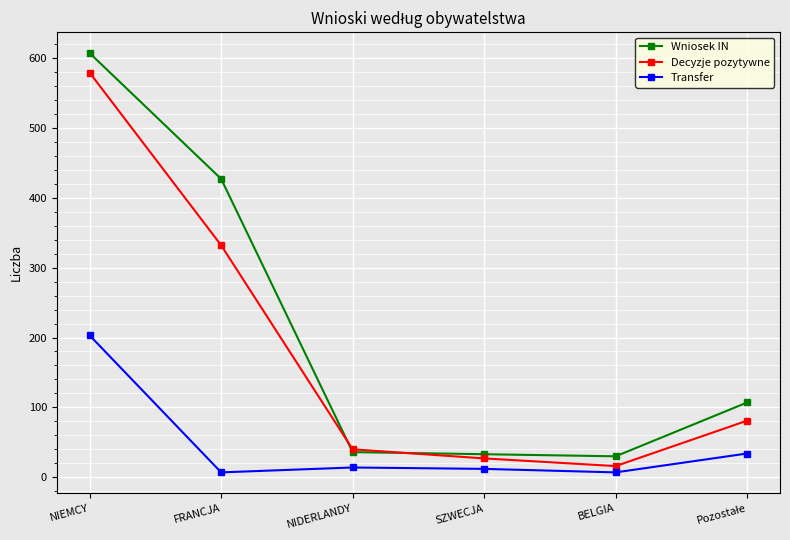

How many interior local valleys does the Decyzje pozytywne series have?

1